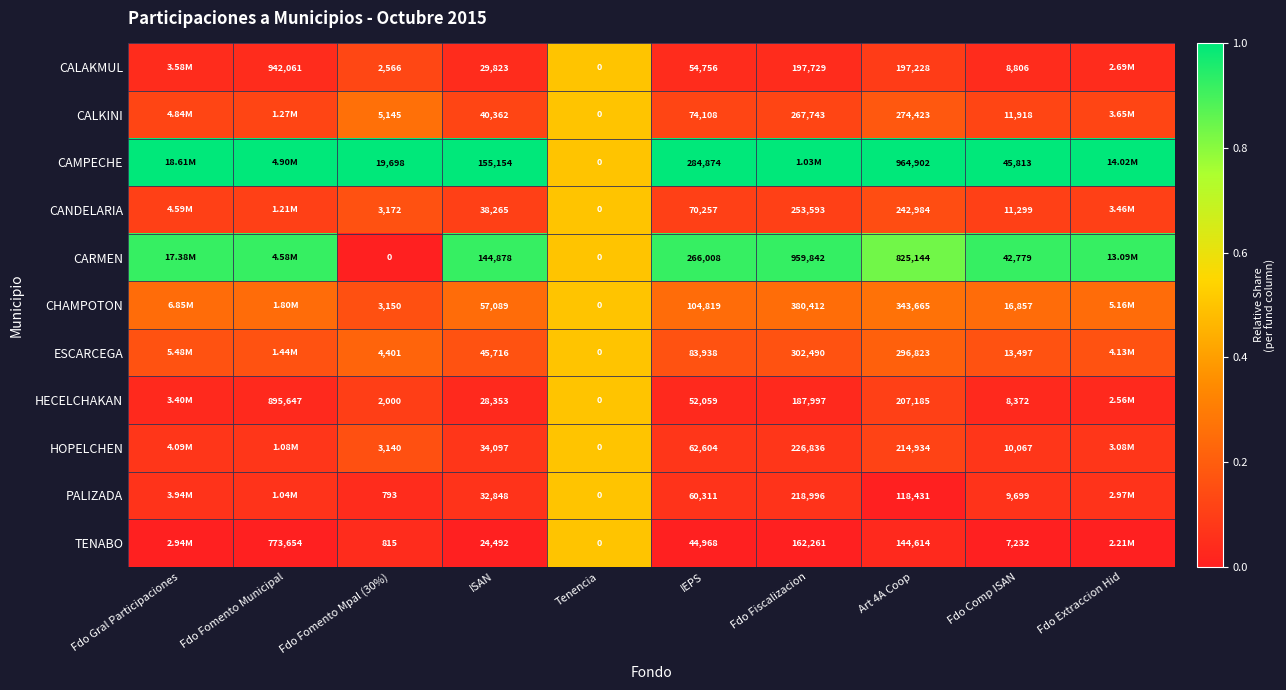

Is the value of CALKINI at Art 4A Coop greater than the value of HECELCHAKAN at Art 4A Coop?

Yes